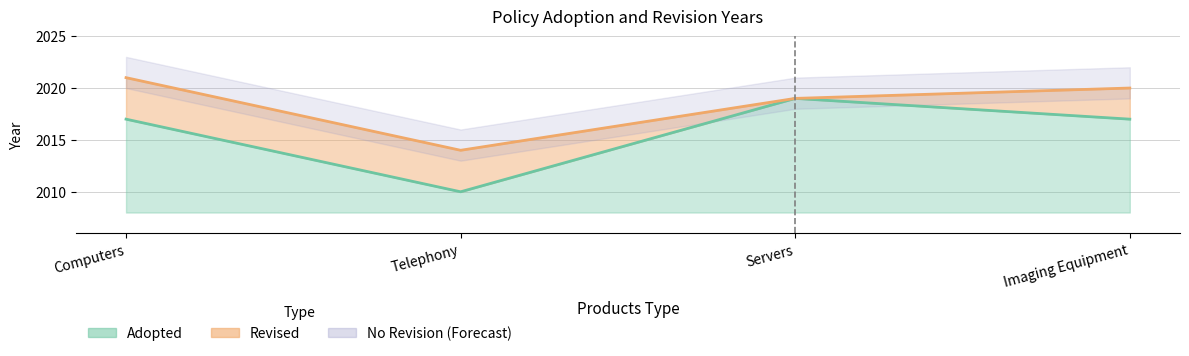

What position from the left is Servers?

3